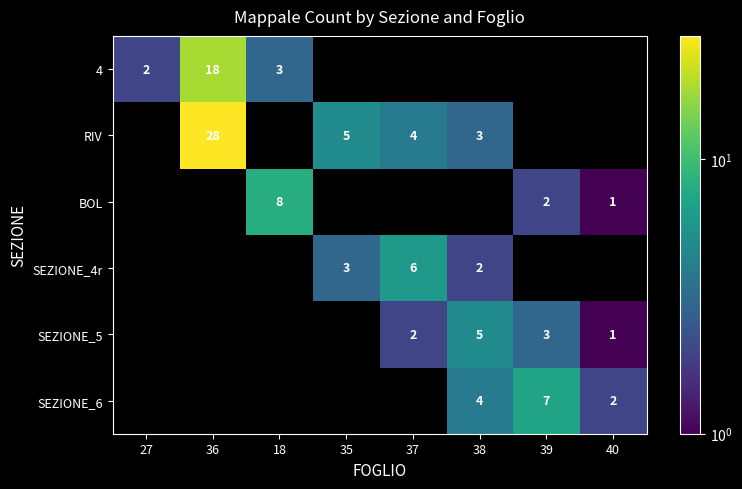

Is it true that 4 equals 2 at 27?

True